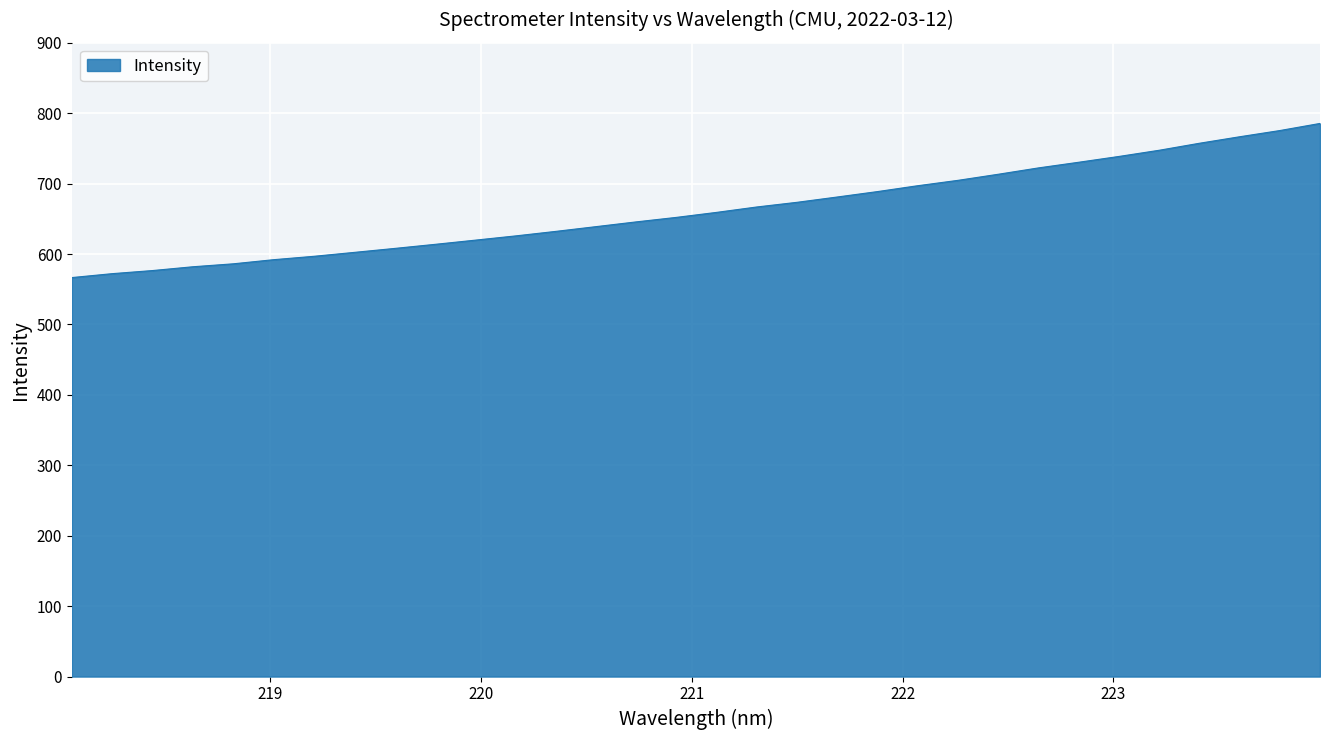

What is the average value?

663.1